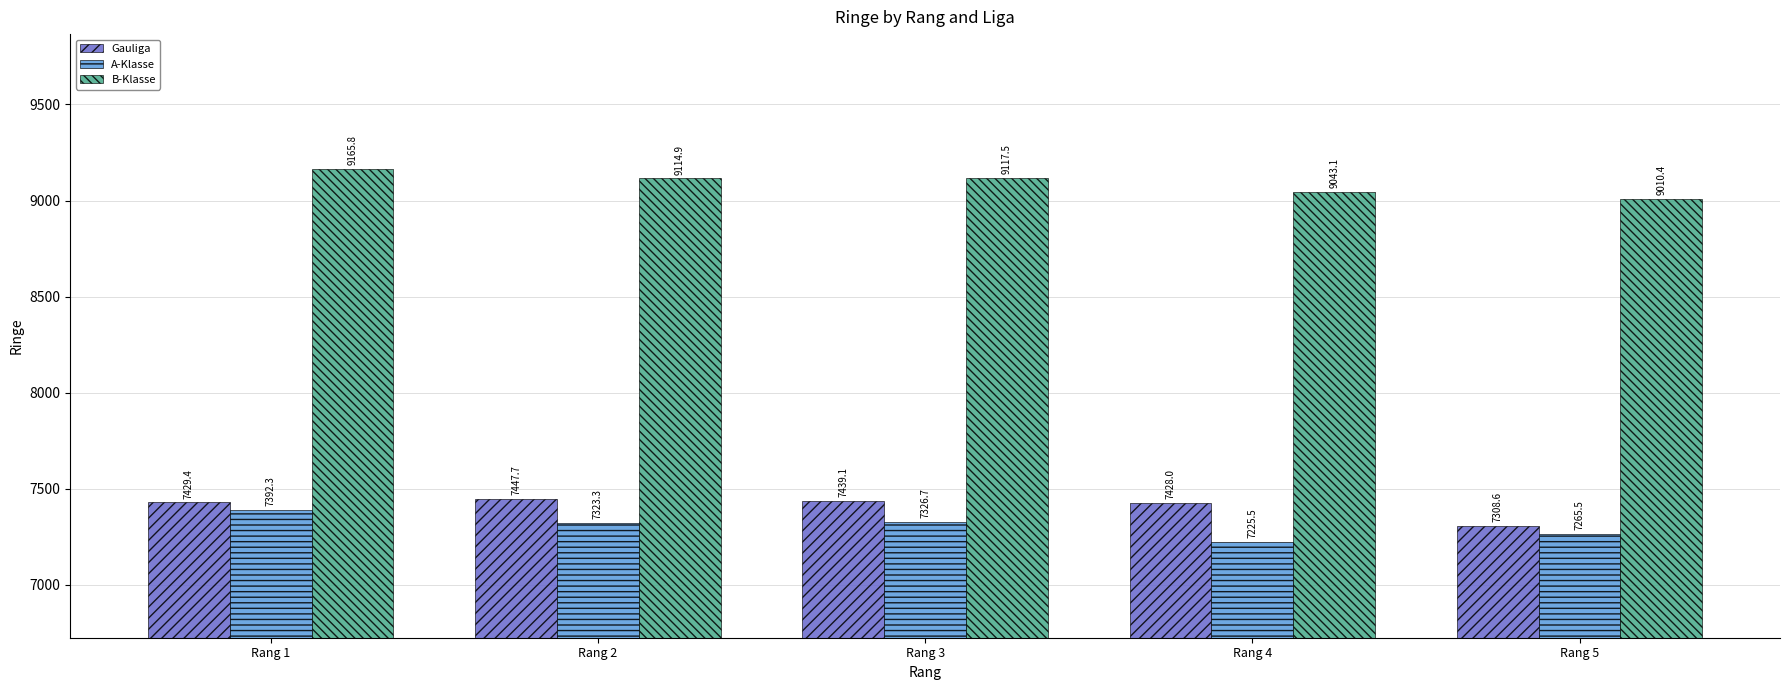

At which label is A-Klasse closest to 7308?

Rang 2